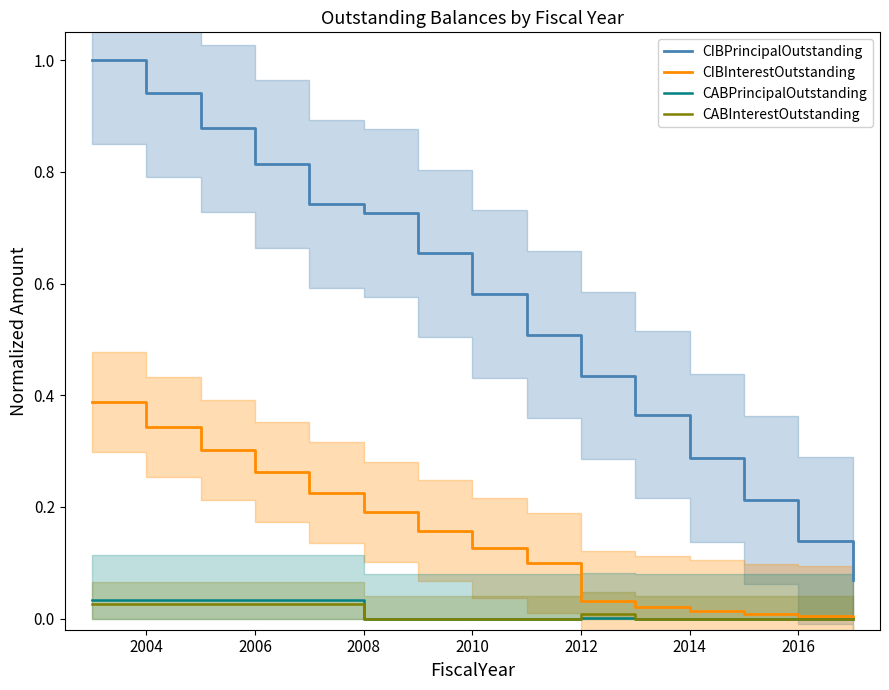

True or false: CABInterestOutstanding and CIBPrincipalOutstanding intersect in this chart.

False